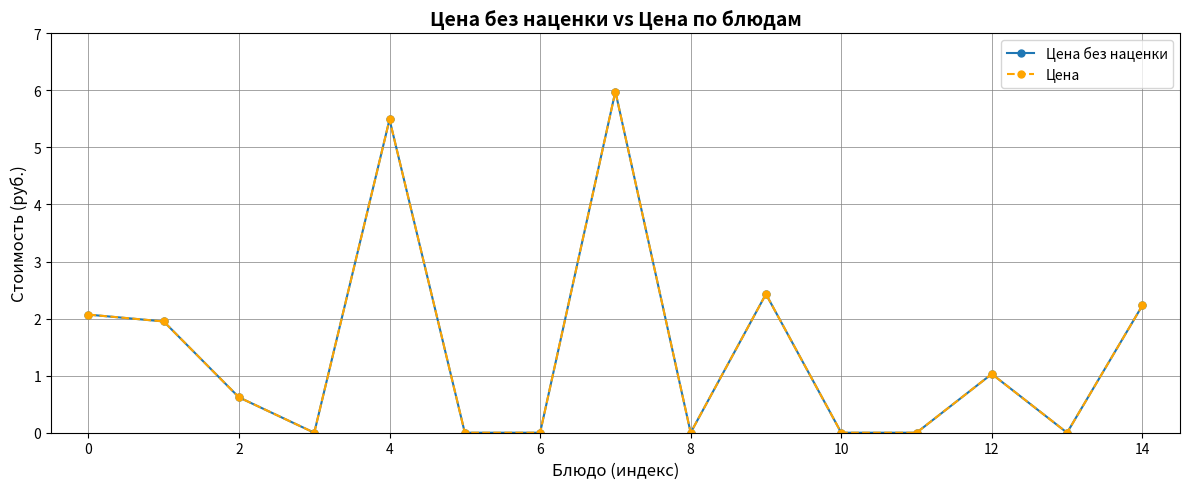

Does the chart have visible grid lines?

Yes